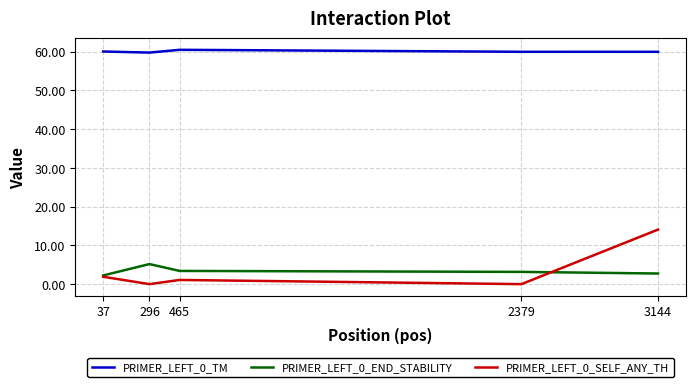

Rank the series by their maximum value, from highest to lowest.

PRIMER_LEFT_0_TM, PRIMER_LEFT_0_SELF_ANY_TH, PRIMER_LEFT_0_END_STABILITY